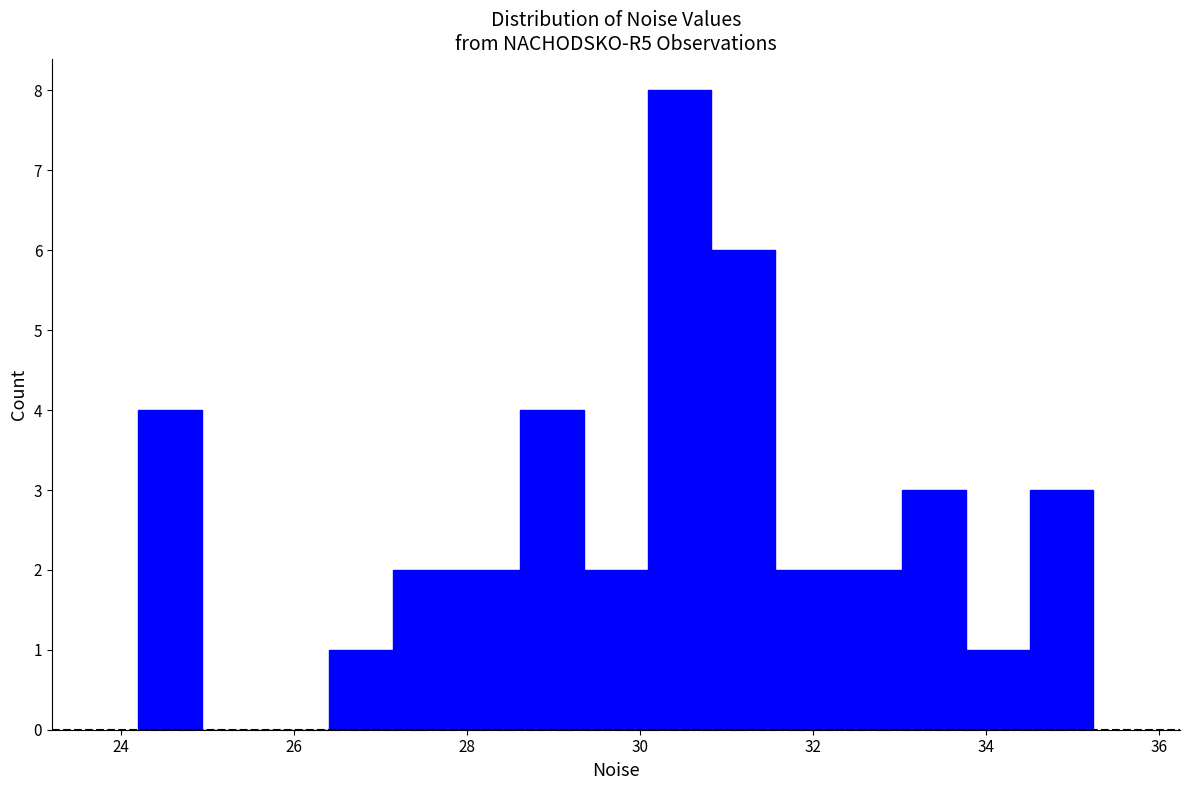

Around what value on the x-axis is the tallest bar? Give the approximate position of its centre, as read against the axis.

30.4